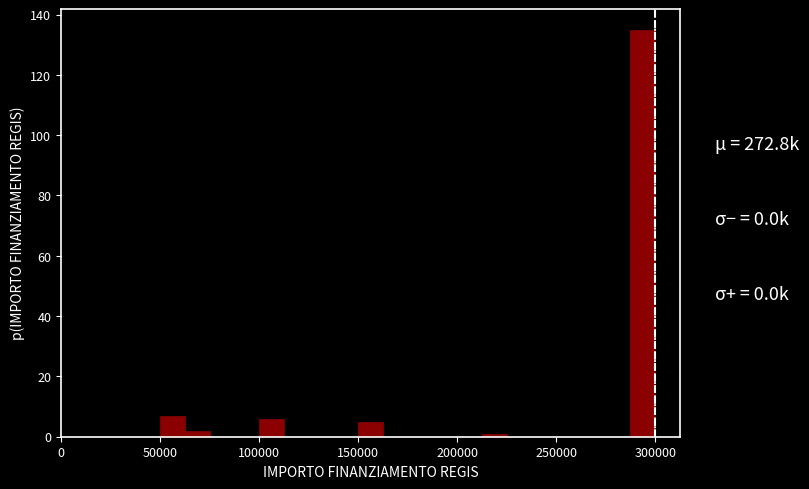

Read against the x-axis, roughly where is the centre of the tallest bar?

295000